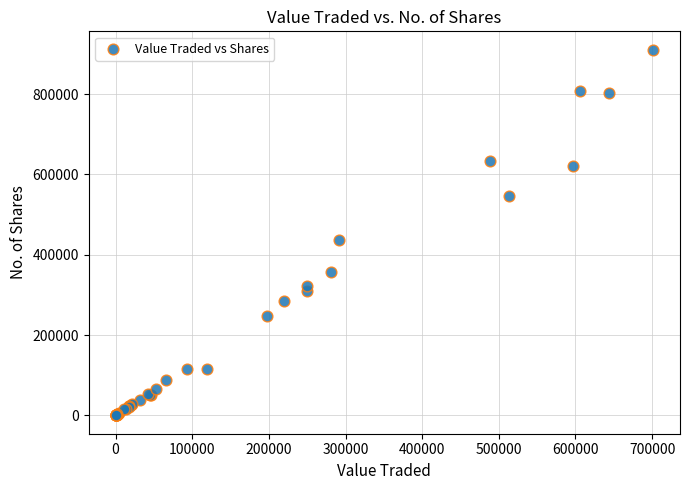

What Y value in the scatter plot is closest to 455424?

436658